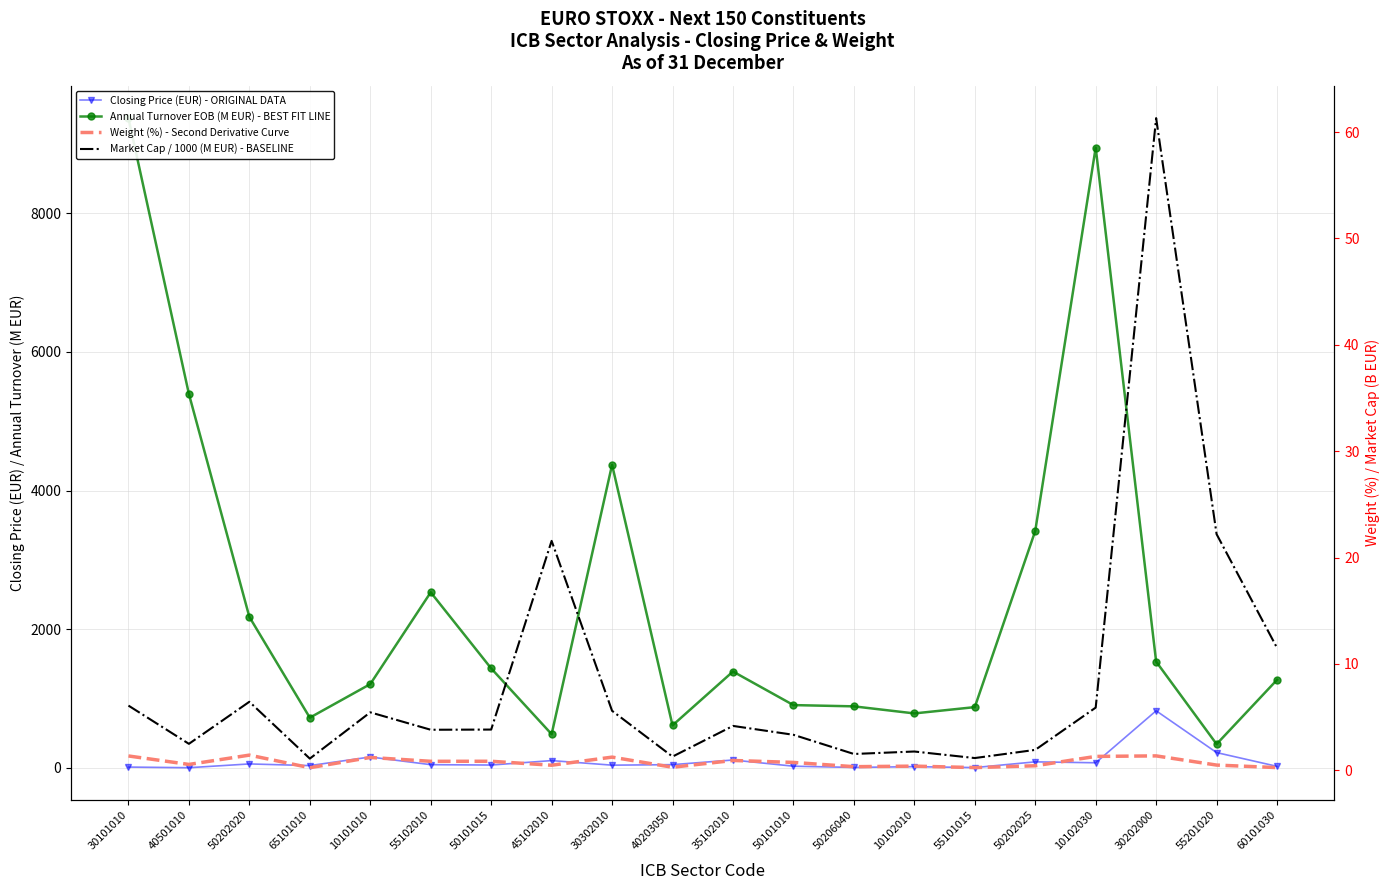

What is the lowest value of the Weight (%) - Second Derivative Curve series?

0.2